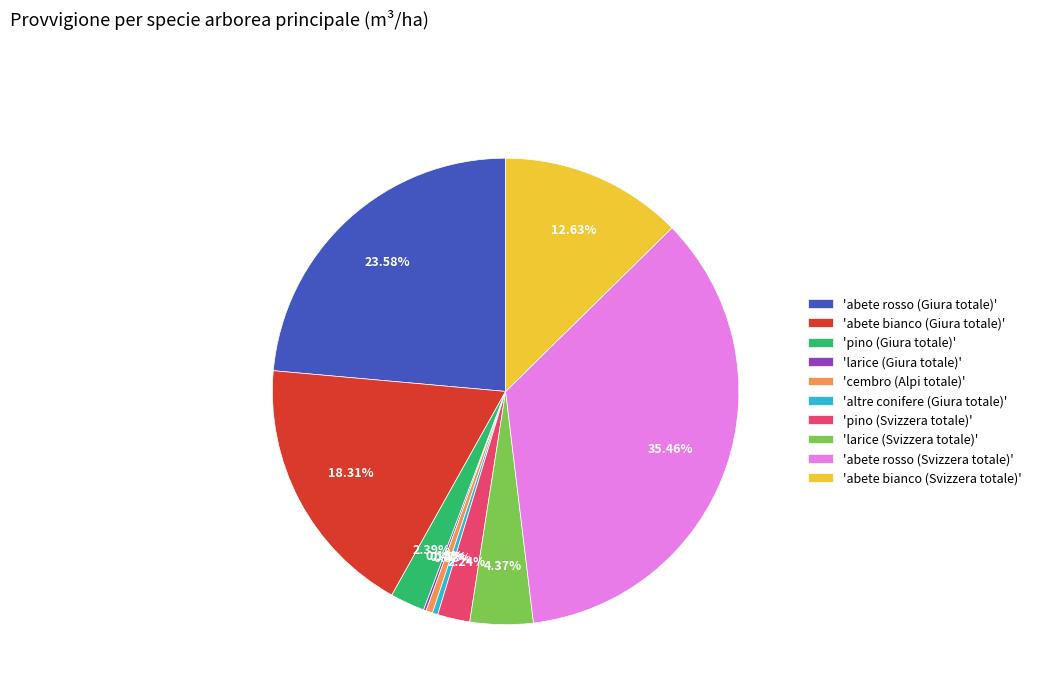

Approximately how many times larger is the value at 'cembro (Alpi totale)' compared to 'altre conifere (Giura totale)'?

1.2